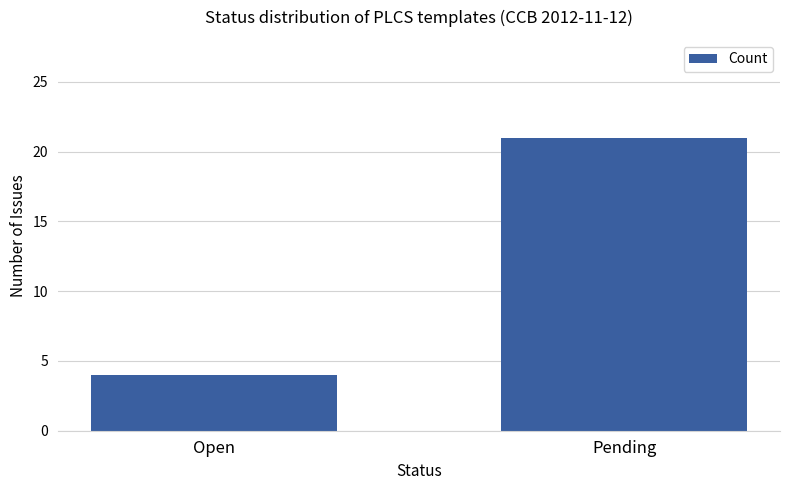

Reading right to left, what are all the values shown in this chart?

Pending=21	Open=4